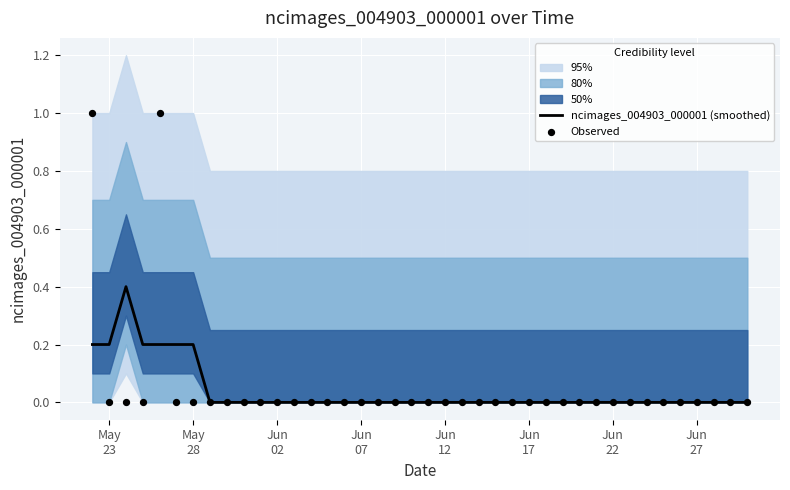

Which series contains the highest Y value?

Observed